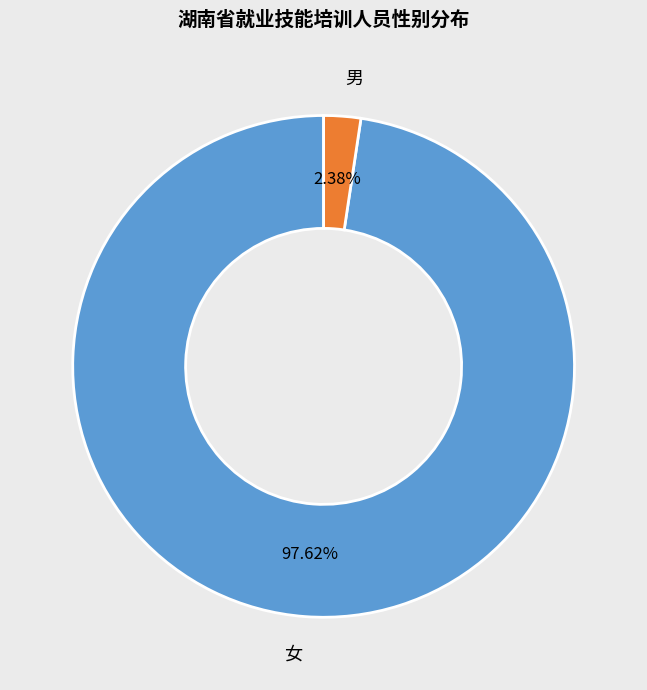

To the nearest percent, what portion does 男 represent?

2%